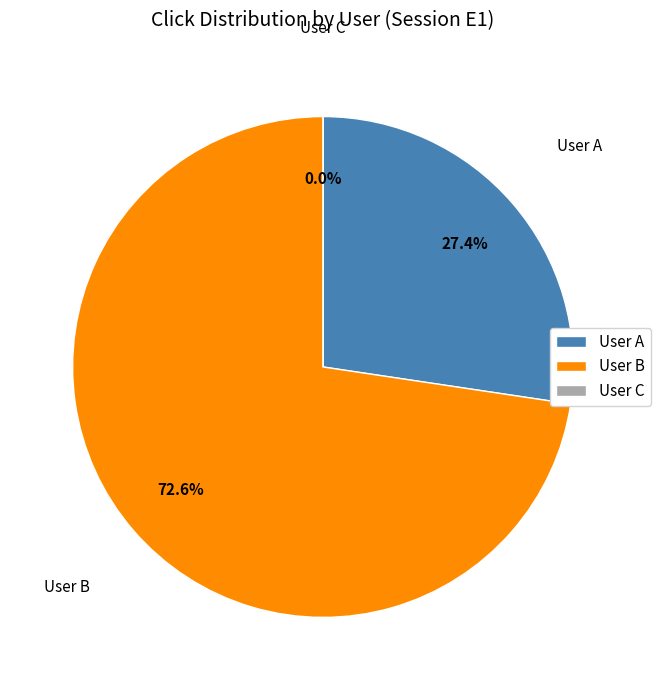

What percentage is NOT represented by User A?

72.6%